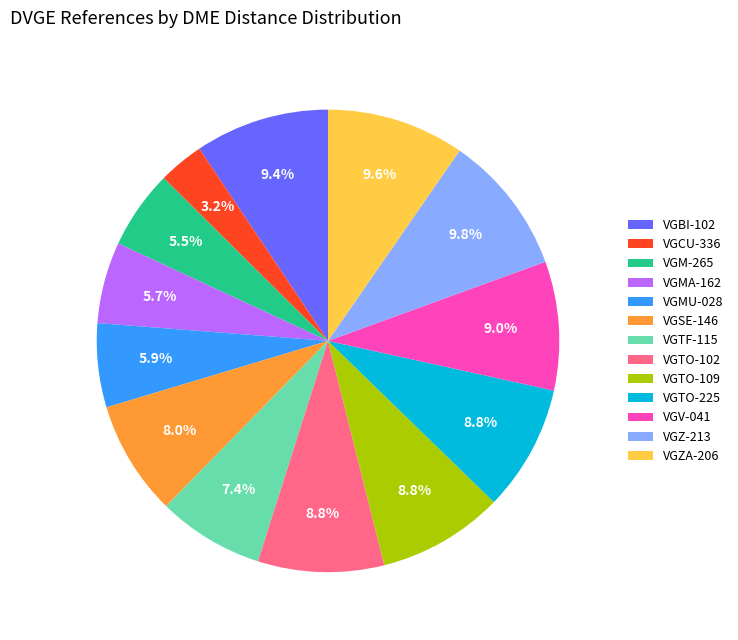

Combined, what portion of the pie is VGSE-146 and VGTO-102?

16.8%